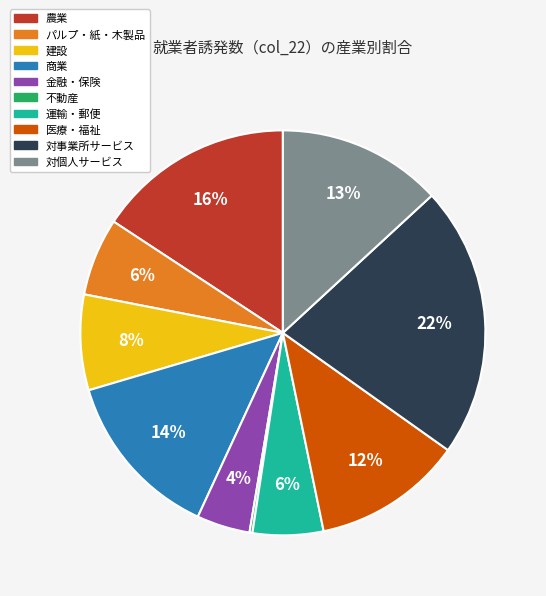

Does any single category account for the majority?

No